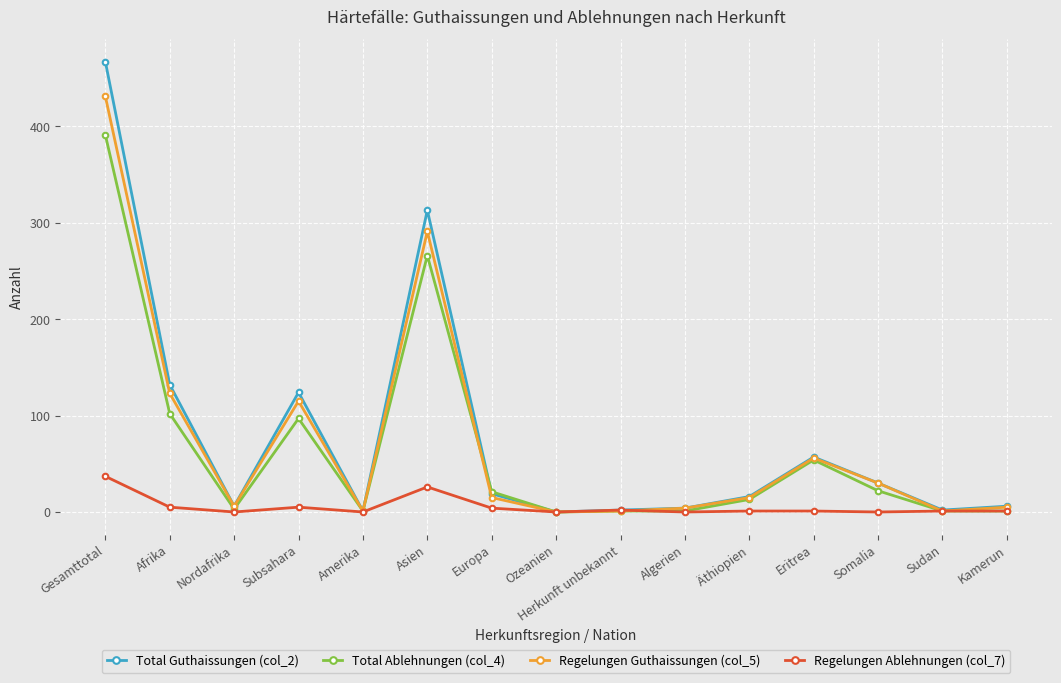

True or false: Regelungen Guthaissungen (col_5) has a value of 56 at Eritrea.

True